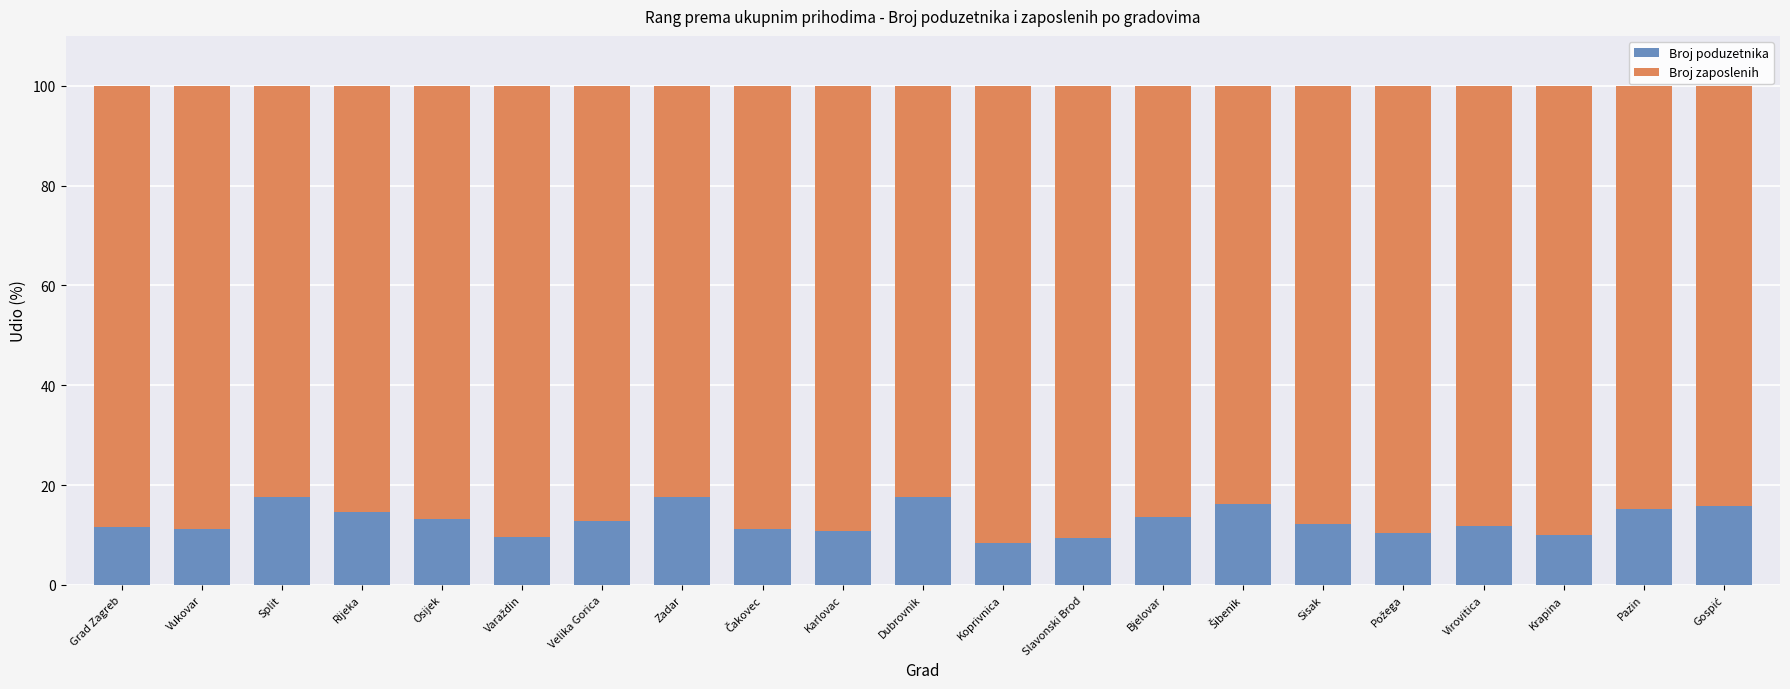

What is the total value across all series at Sisak?

100.0